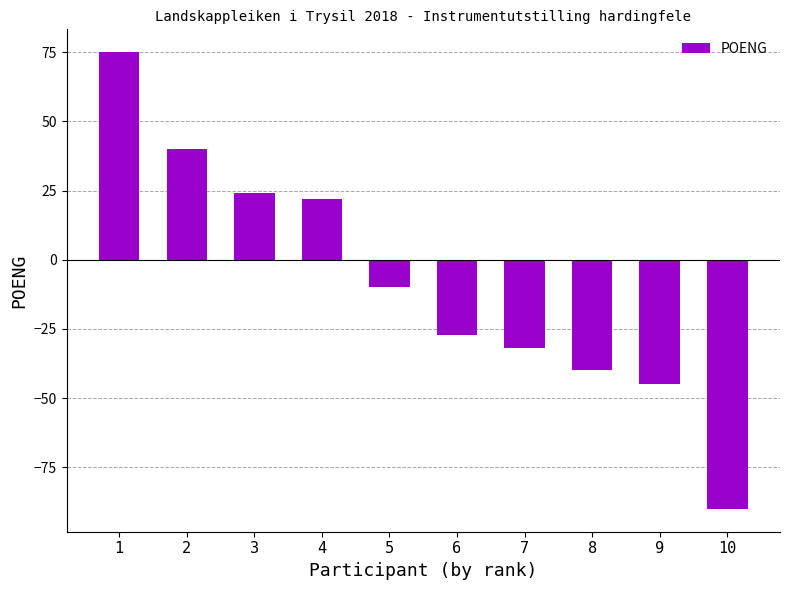

What is the difference between the values at 1 and 2?

35